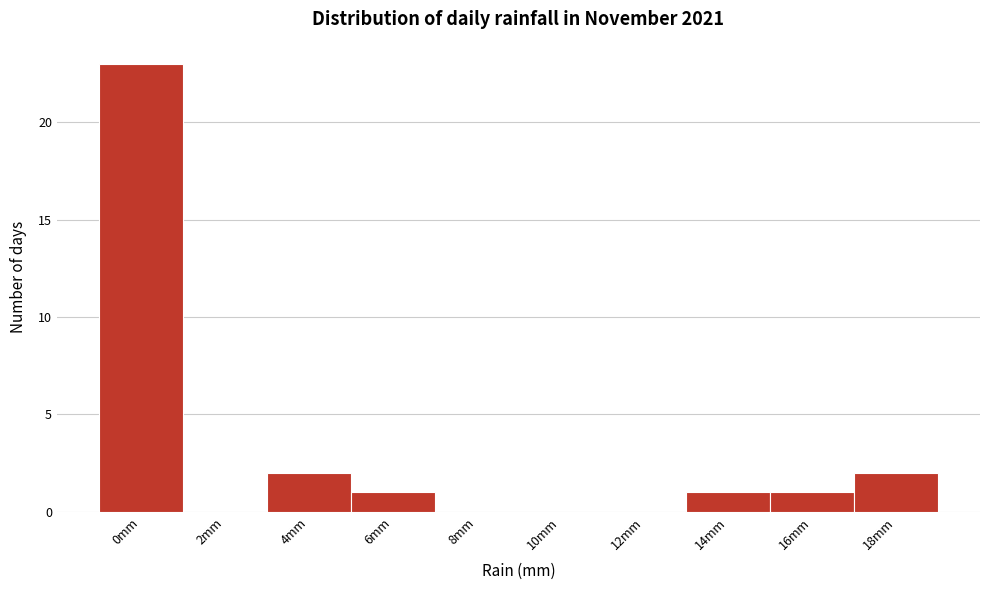

Reading right to left, list all the values displayed in this chart.

18mm=2	16mm=1	14mm=1	12mm=0	10mm=0	8mm=0	6mm=1	4mm=2	2mm=0	0mm=23